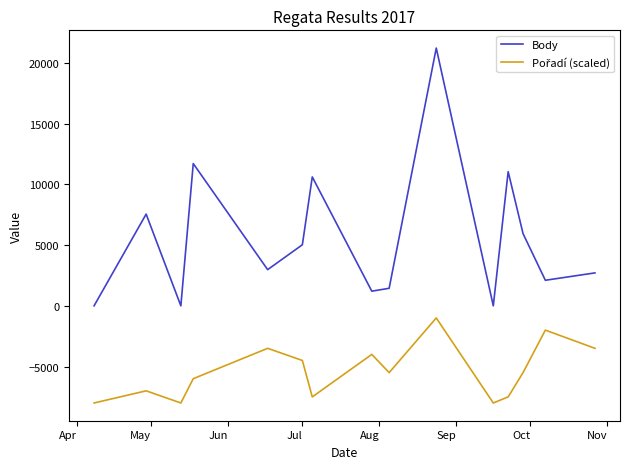

Which series has the largest range (max minus min)?

Body